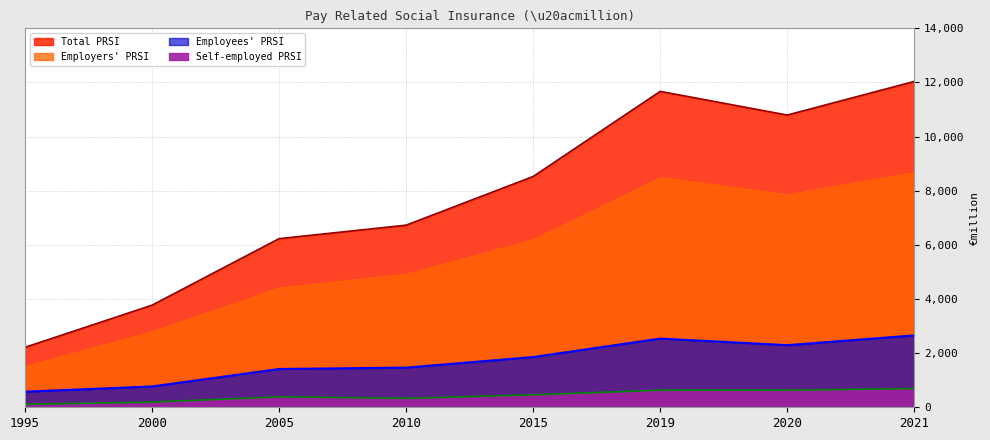

The value of Self-employed PRSI at 1995 is 37. True or false?

False